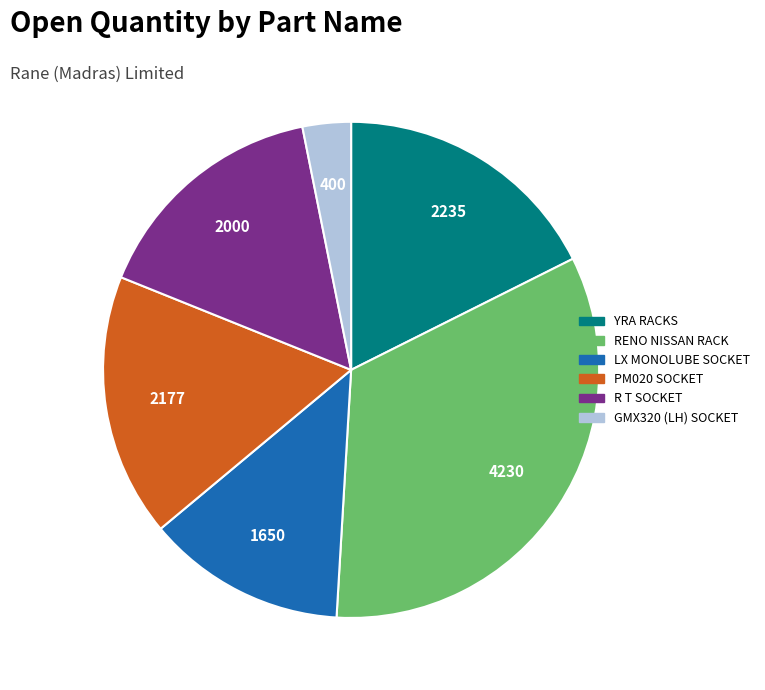

Is there any slice that represents more than half of the pie?

No